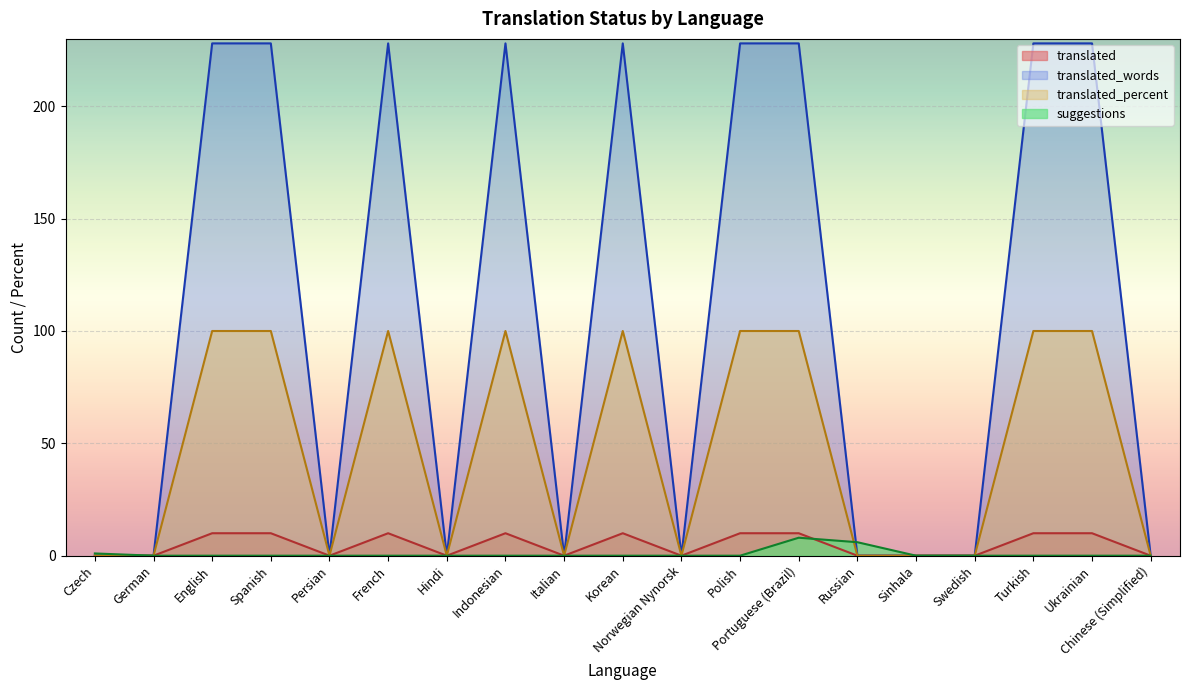

The value of translated_words at Russian is 63. True or false?

False